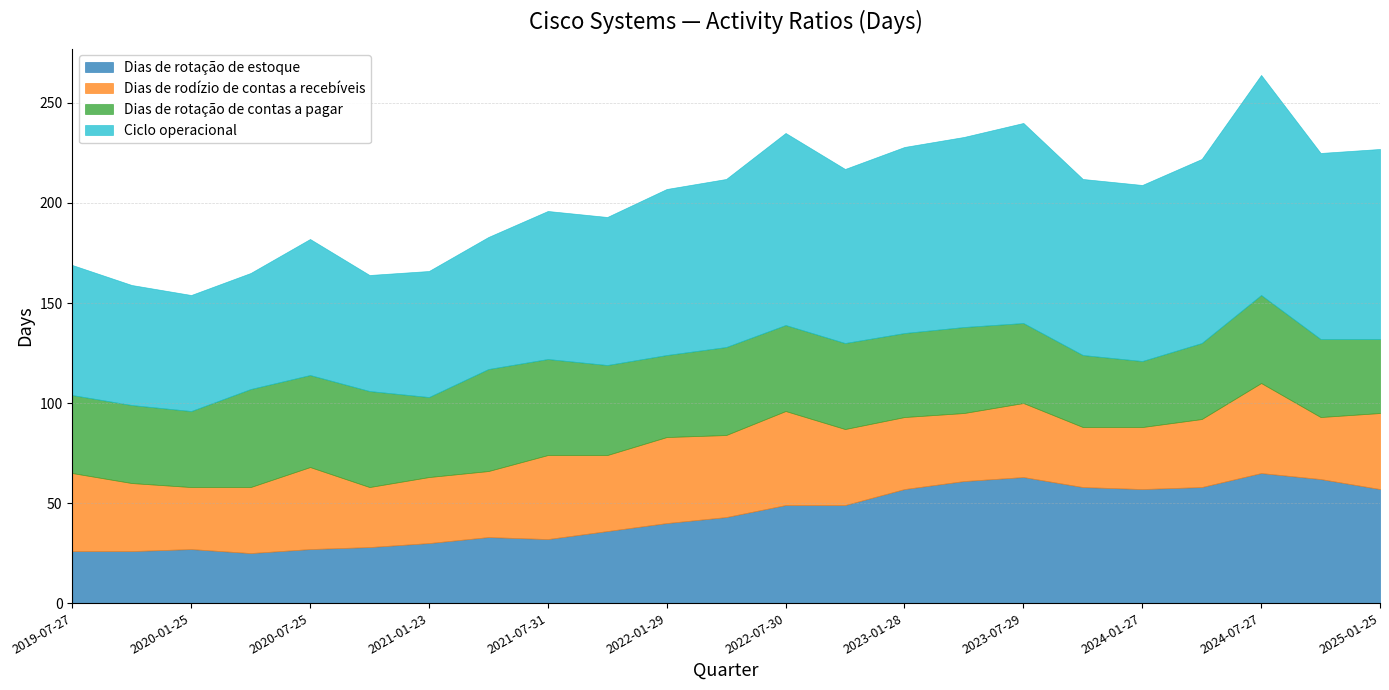

Rank the series by their maximum value, from lowest to highest.

Dias de rodízio de contas a recebíveis, Dias de rotação de contas a pagar, Dias de rotação de estoque, Ciclo operacional